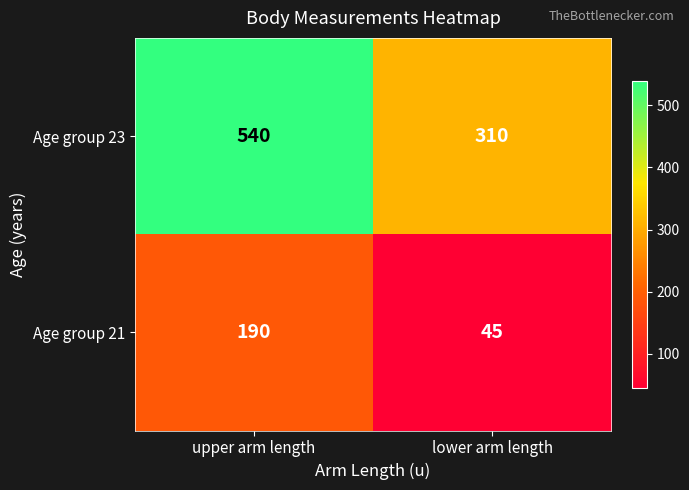

Rank the series at lower arm length from lowest to highest value.

Age group 21, Age group 23